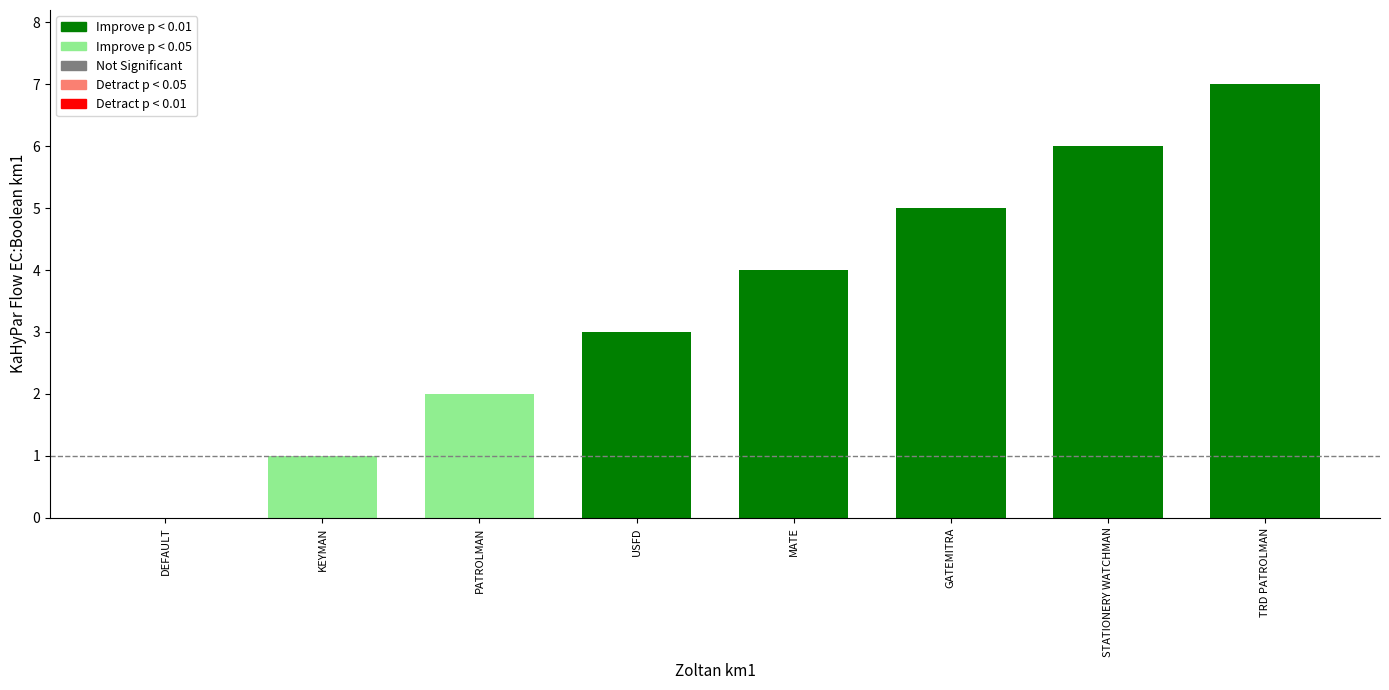

Reading left to right, transcribe all the data shown in this chart.

0	1	2	3	4	5	6	7